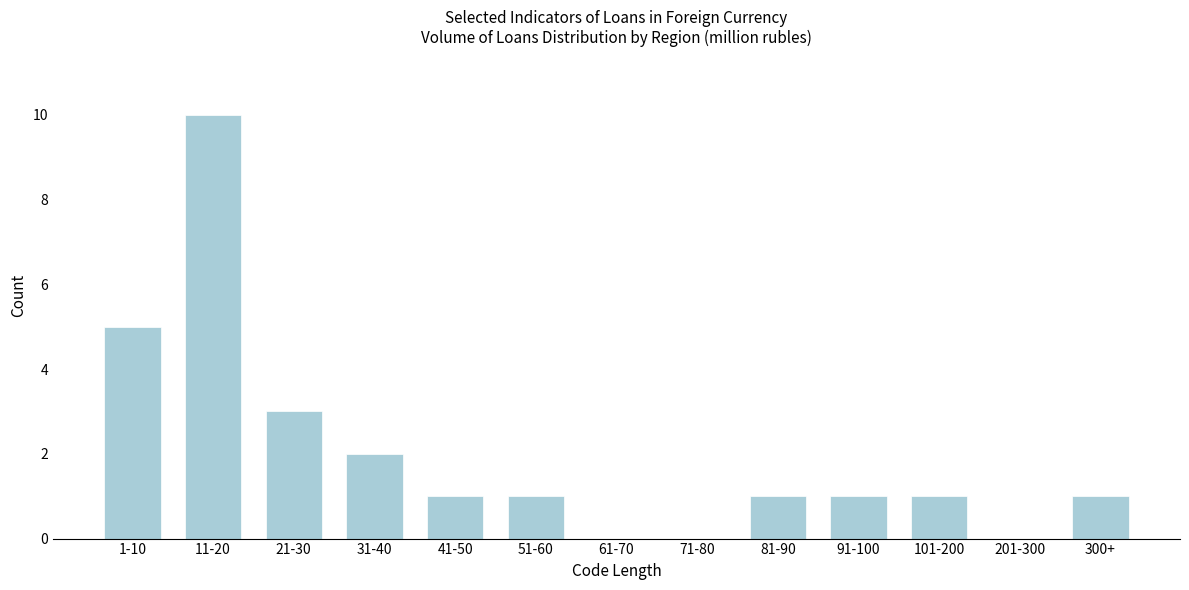

Reading left to right, transcribe all the data shown in this chart.

1-10=5	11-20=10	21-30=3	31-40=2	41-50=1	51-60=1	61-70=0	71-80=0	81-90=1	91-100=1	101-200=1	201-300=0	300+=1